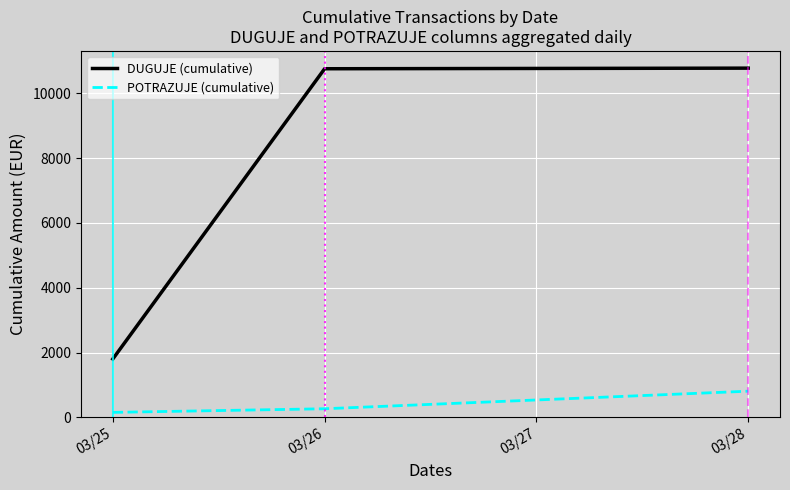

At how many categories does at least one series exceed 3299?

2